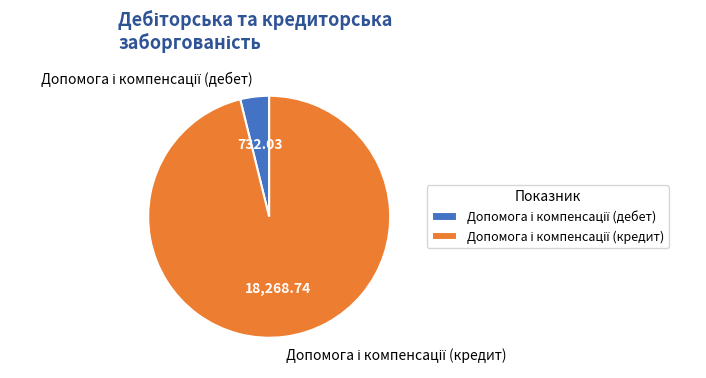

Does any single category account for the majority?

Yes